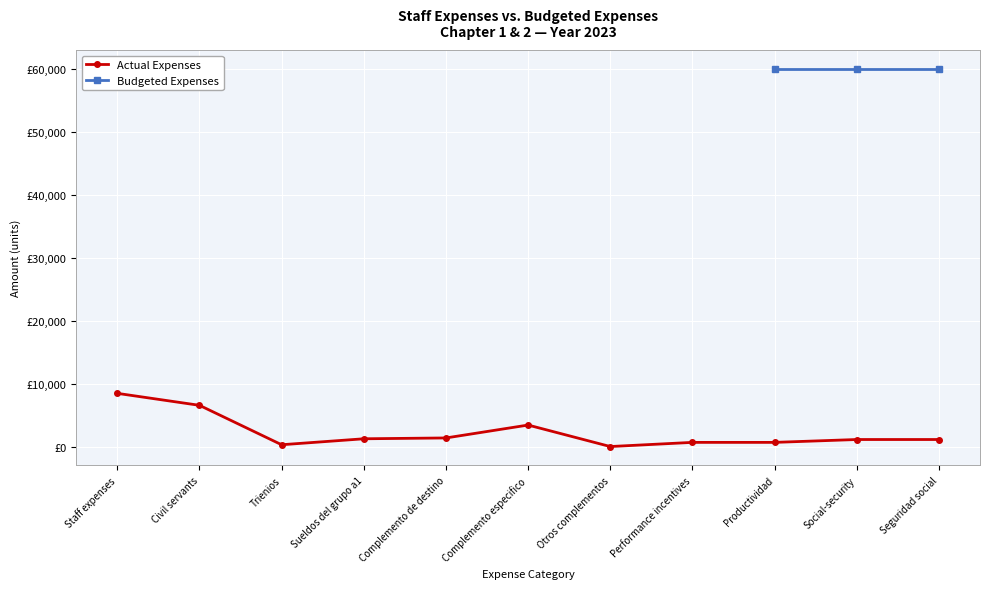

Read the value at Otros complementos.

62.2